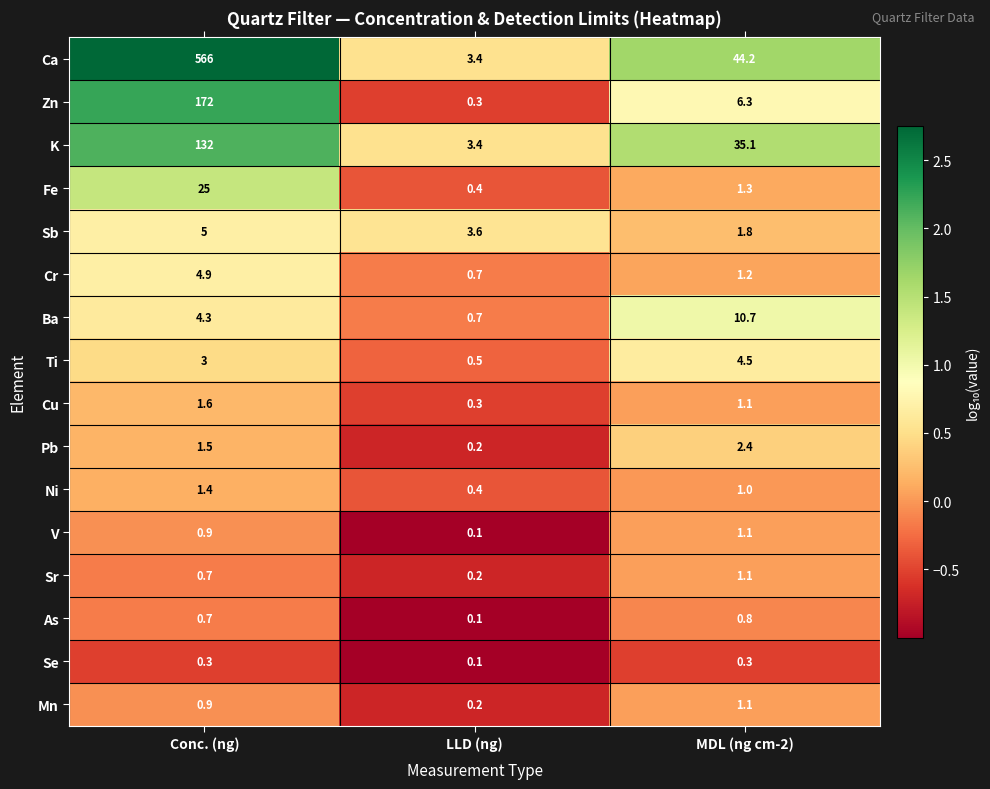

Which series has the widest spread of values?

Ca